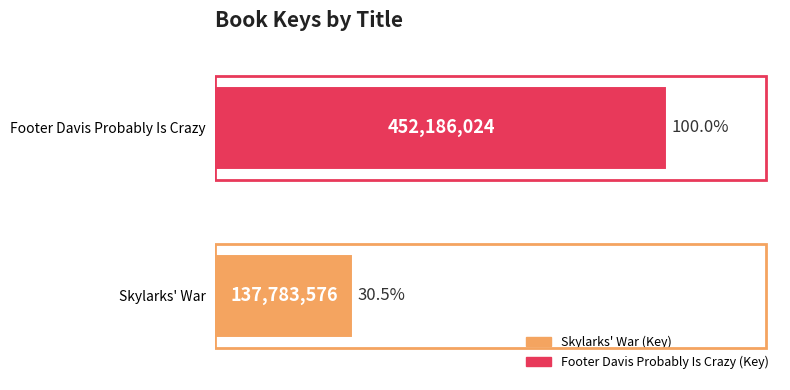

Are the bars horizontal?

Yes